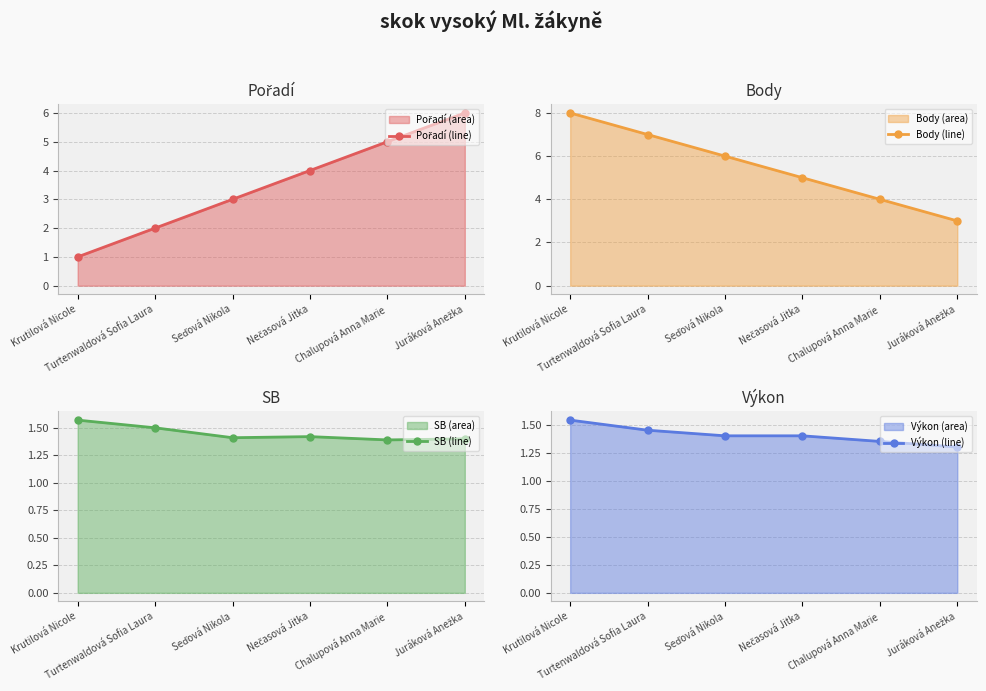

Is it true that Pořadí line equals 1.4 at Chalupová Anna Marie?

False